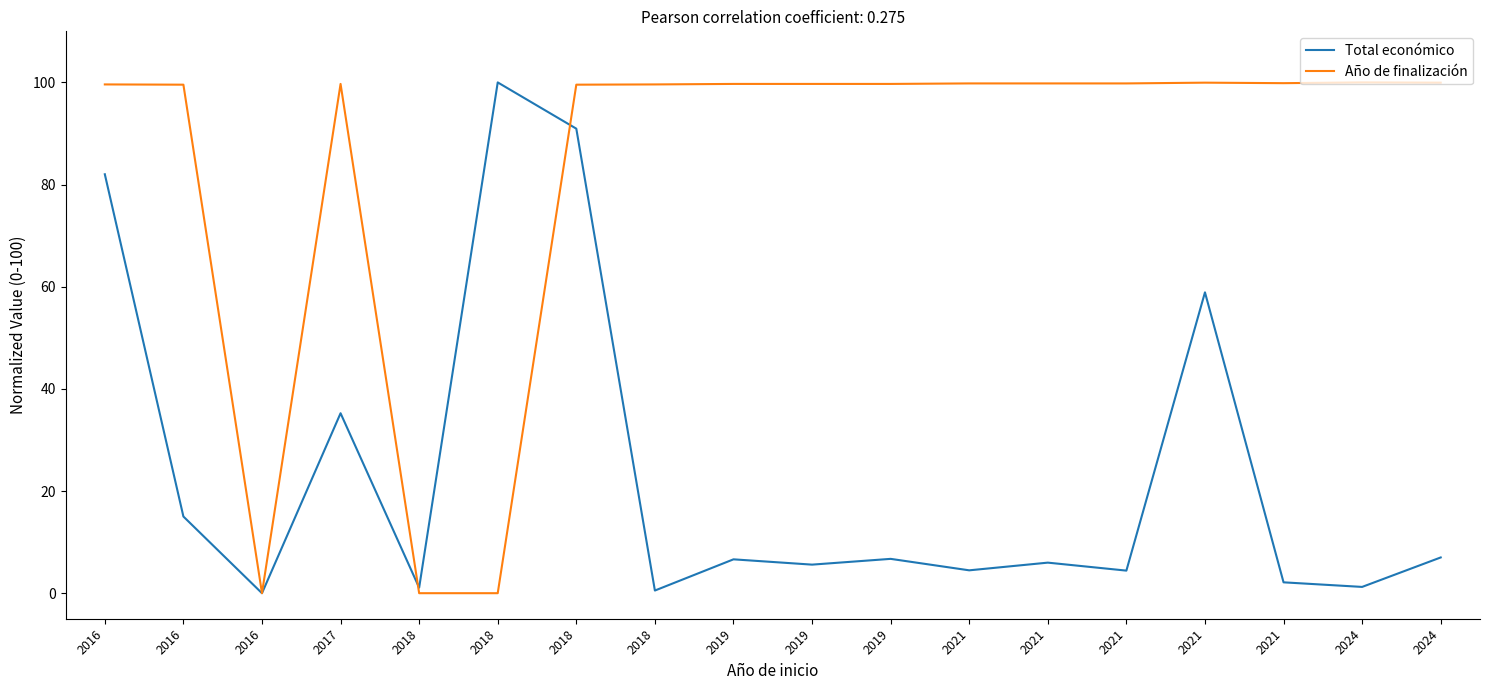

The value of Total económico at 2021 is 1.7. True or false?

False